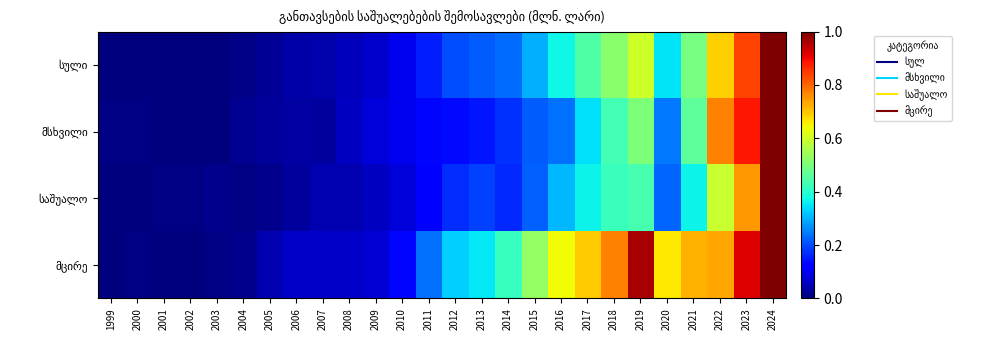

Which has a higher value, 2024 or 2018?

2024